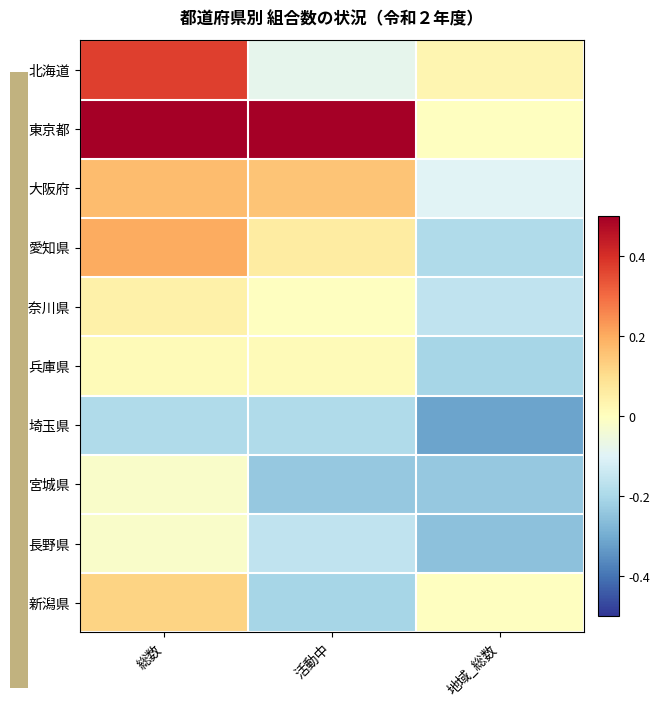

Between 総数 and 地域_総数, which series saw the biggest shift?

東京都